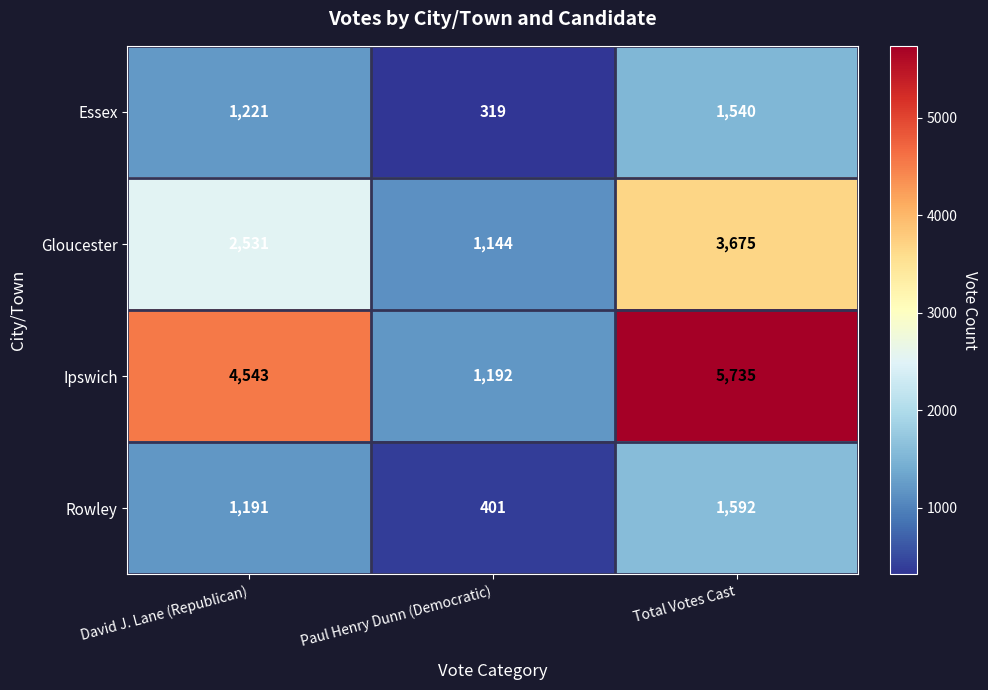

The value of Ipswich at David J. Lane (Republican) is 7331. True or false?

False